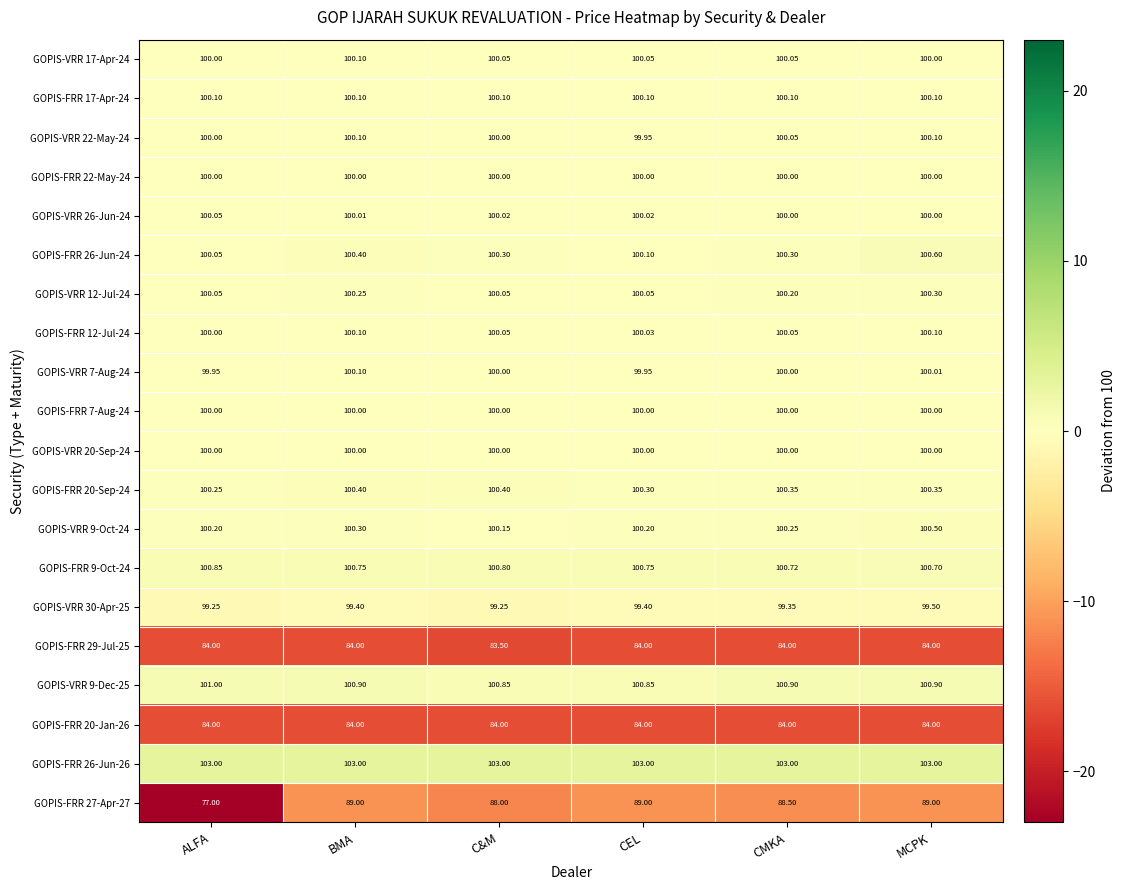

Which label corresponds to the smallest value in the chart?

ALFA